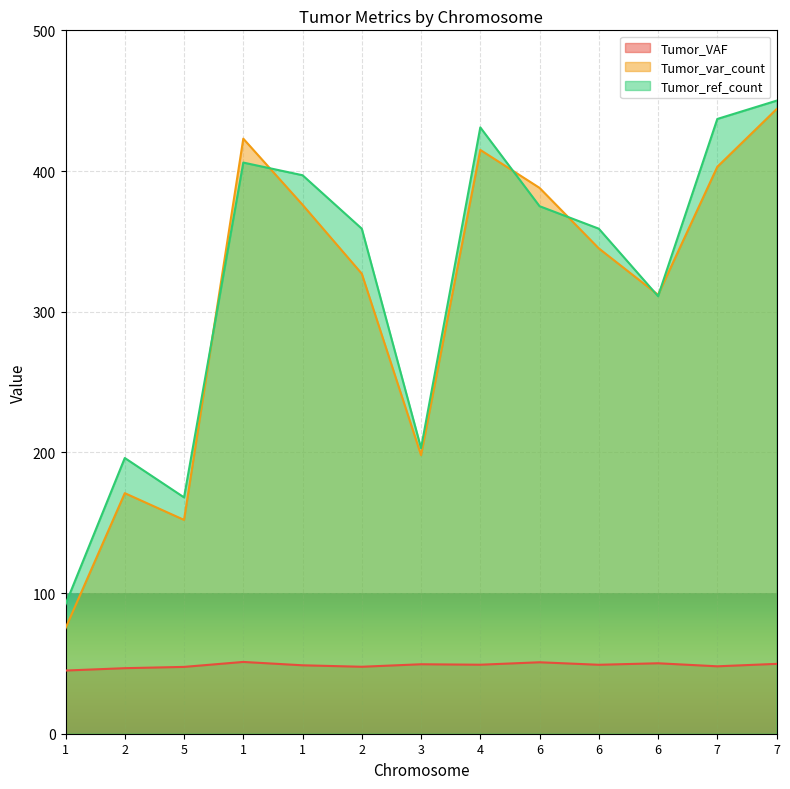

Reading left to right, list all the values displayed in this chart.

Tumor_VAF: 1=44.9	2=46.6	5=47.5	1=51.0	1=48.6	2=47.6	3=49.4	4=49.0	6=50.8	6=49.0	6=50.1	7=47.9	7=49.7
Tumor_var_count: 1=75.0	2=171.0	5=152.0	1=423.0	1=376.0	2=327.0	3=198.0	4=415.0	6=388.0	6=345.0	6=312.0	7=403.0	7=444.0
Tumor_ref_count: 1=92.0	2=196.0	5=168.0	1=406.0	1=397.0	2=359.0	3=203.0	4=431.0	6=375.0	6=359.0	6=311.0	7=437.0	7=450.0